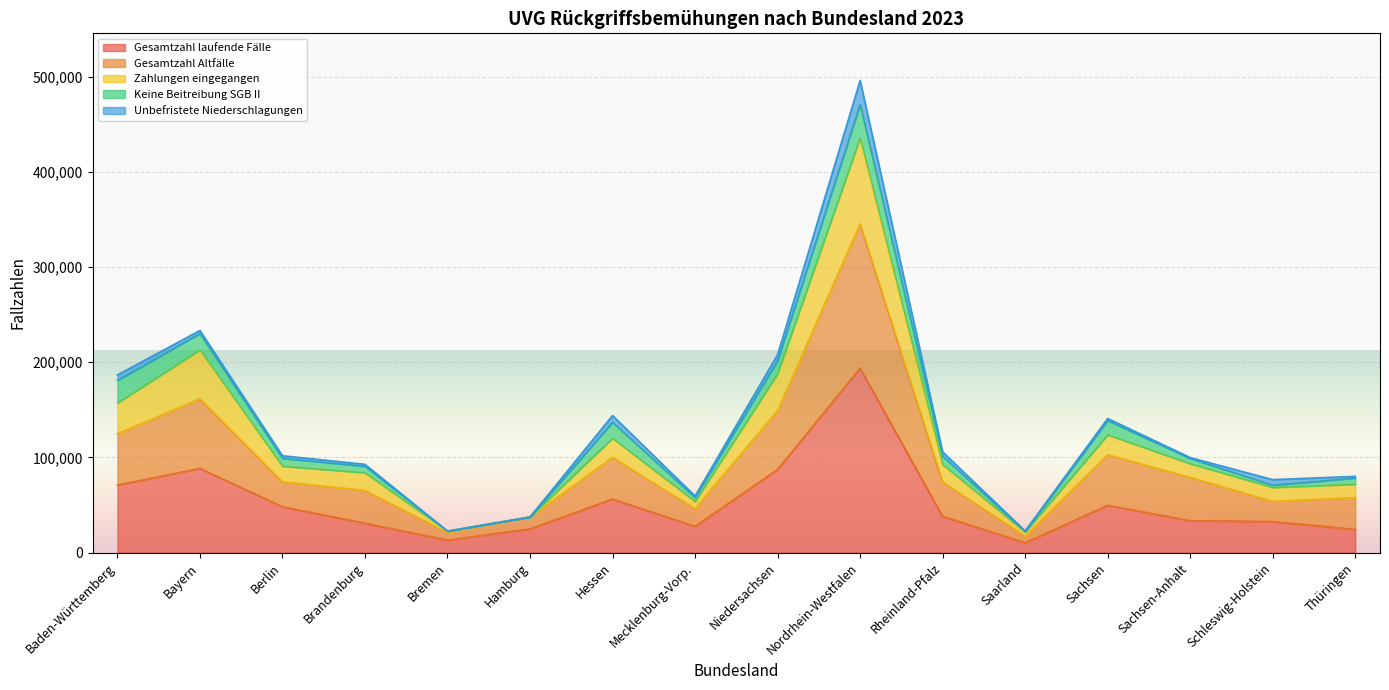

What is the label of the 5th point from the left?

Bremen